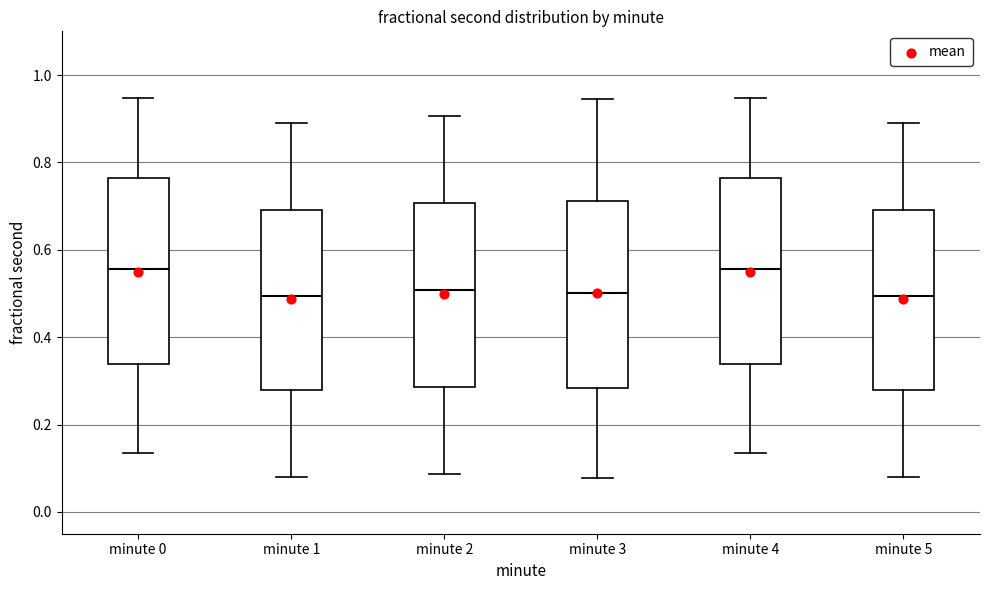

Reading left to right, transcribe this box plot: for each box, give where its median line is, the range the box spans, and where its two whiskers end, as read against the y-axis. The values are not printed on the chart, so give them approximately, as read against the axis.

minute 0: median 0.56, box 0.34 to 0.76, whiskers 0.14 to 0.94
minute 1: median 0.50, box 0.28 to 0.70, whiskers 0.08 to 0.90
minute 2: median 0.50, box 0.28 to 0.70, whiskers 0.08 to 0.90
minute 3: median 0.50, box 0.28 to 0.72, whiskers 0.08 to 0.94
minute 4: median 0.56, box 0.34 to 0.76, whiskers 0.14 to 0.94
minute 5: median 0.50, box 0.28 to 0.70, whiskers 0.08 to 0.90